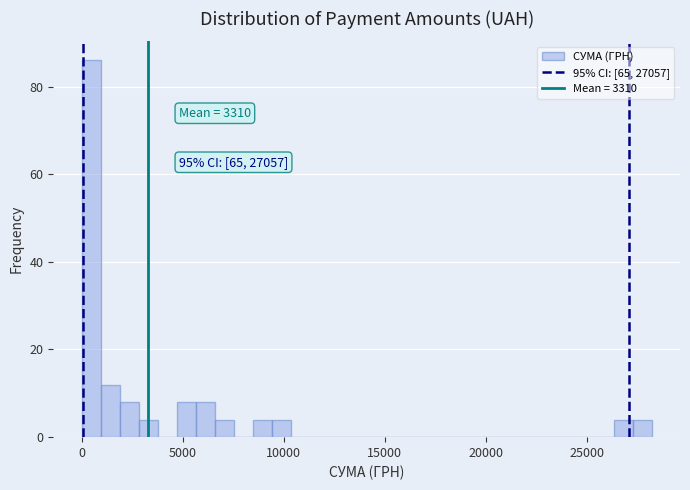

Read against the x-axis, roughly where is the centre of the tallest bar?

500